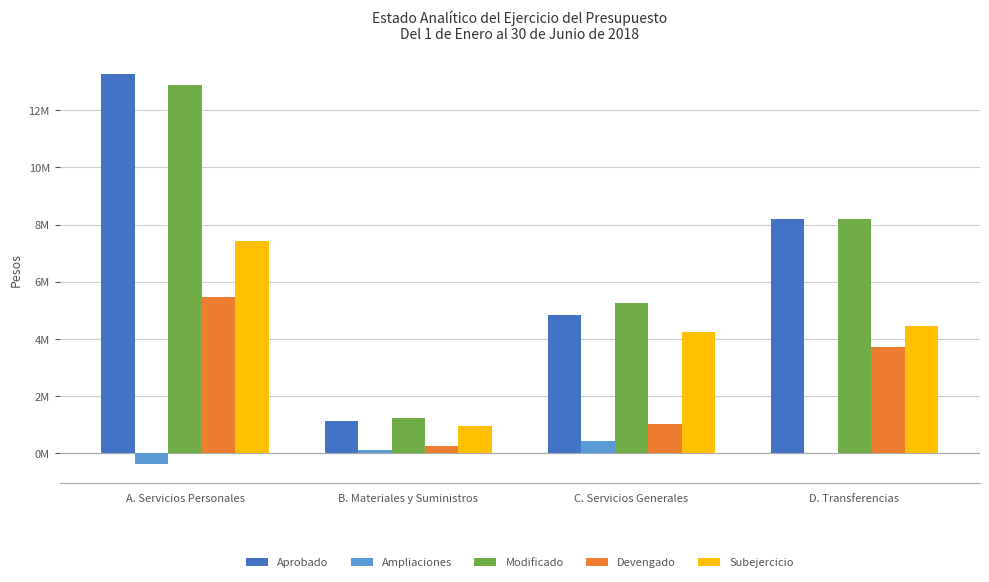

Are the bars horizontal?

No